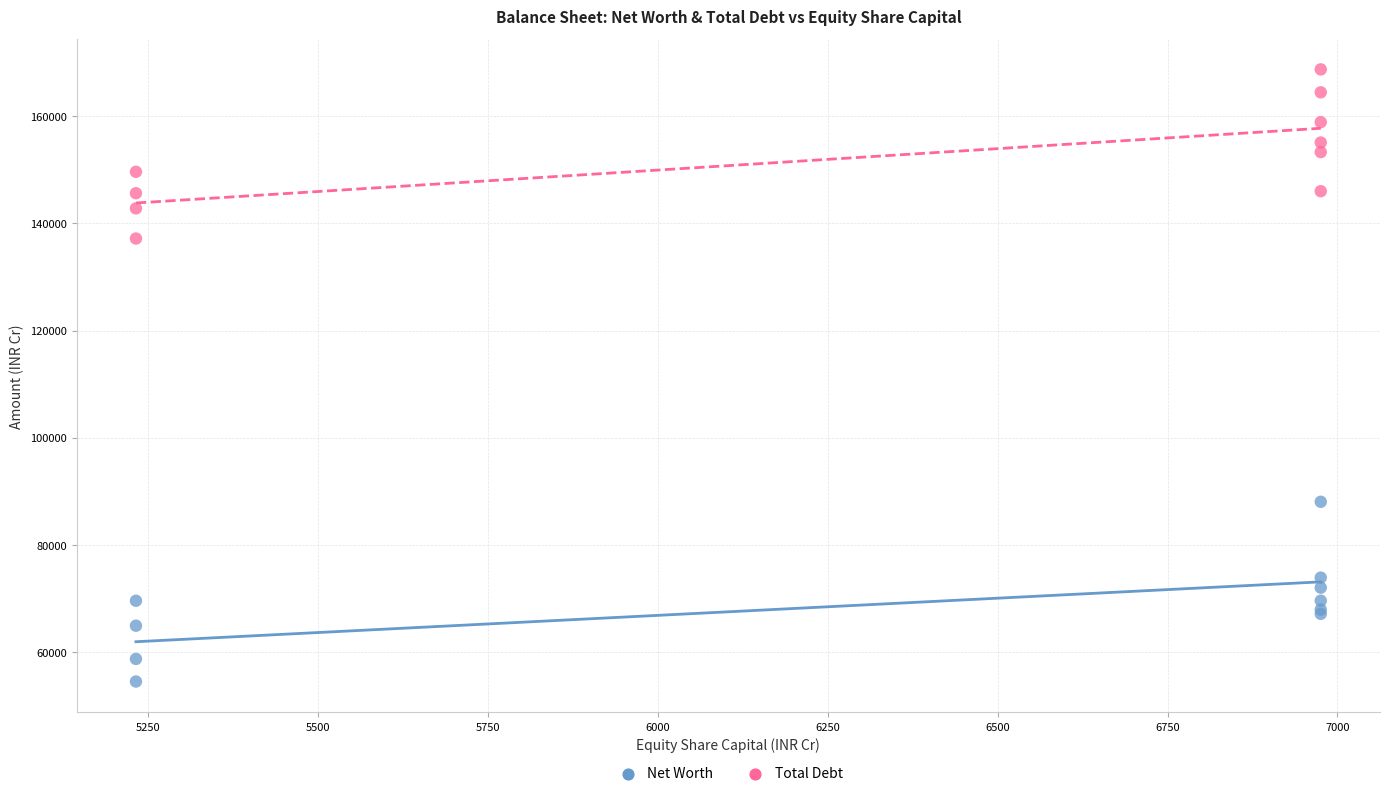

Which series contains the highest Y value?

Total Debt